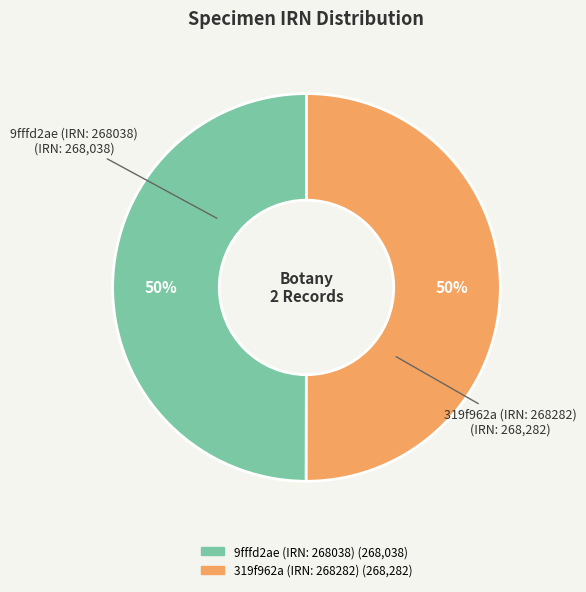

What is the ratio of the value at 9fffd2ae (IRN: 268038) to the value at 319f962a (IRN: 268282)?

1.0